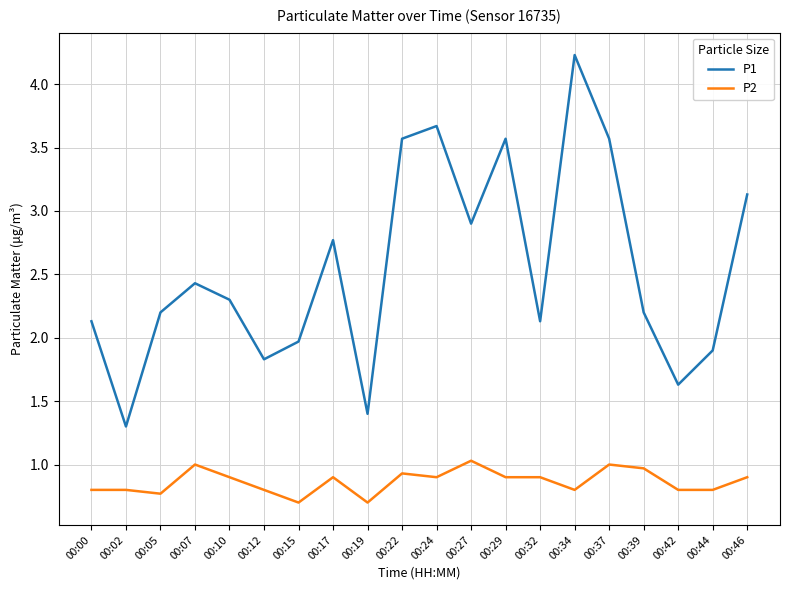

What is the sum of the P1 values at 00:34 and 00:46?

7.4